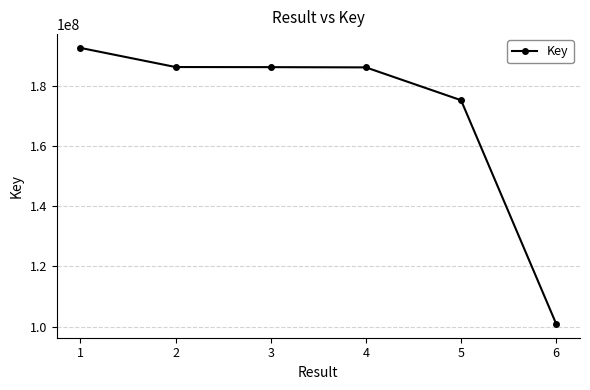

How many lines are shown in the chart?

1